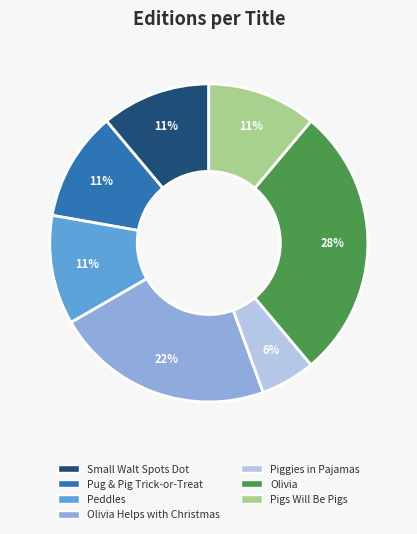

The Olivia slice represents 28% of the pie. True or false?

True